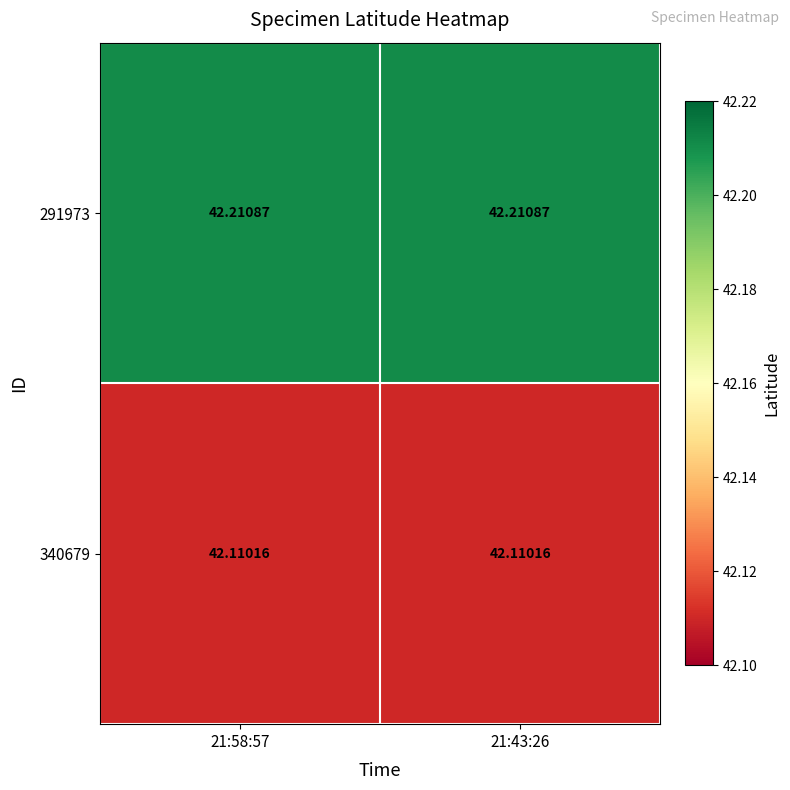

At how many categories does at least one series exceed 42?

2